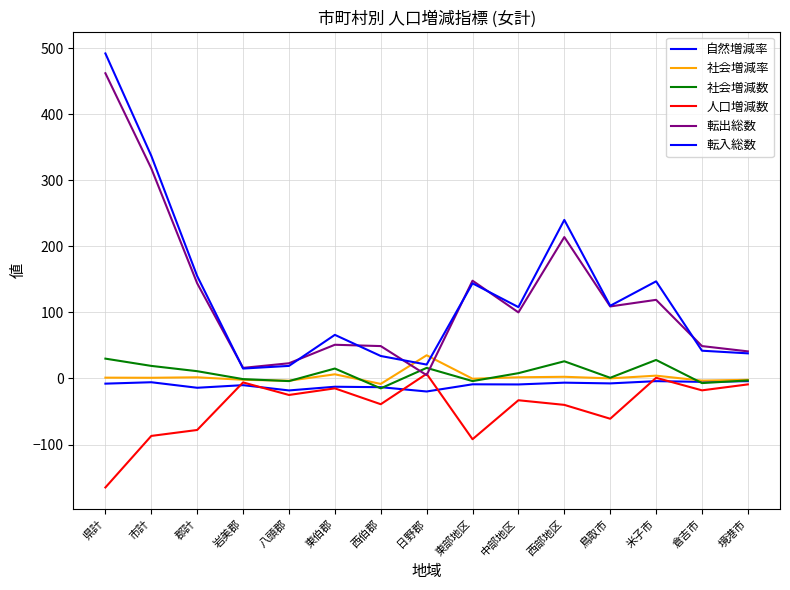

What is the value of the 転入総数 point at the 3rd from the left?

155.0